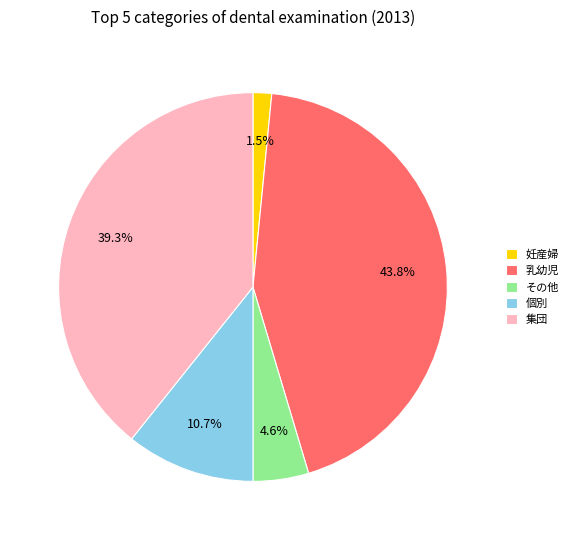

What is the ratio of the value at 妊産婦 to the value at その他?

0.3